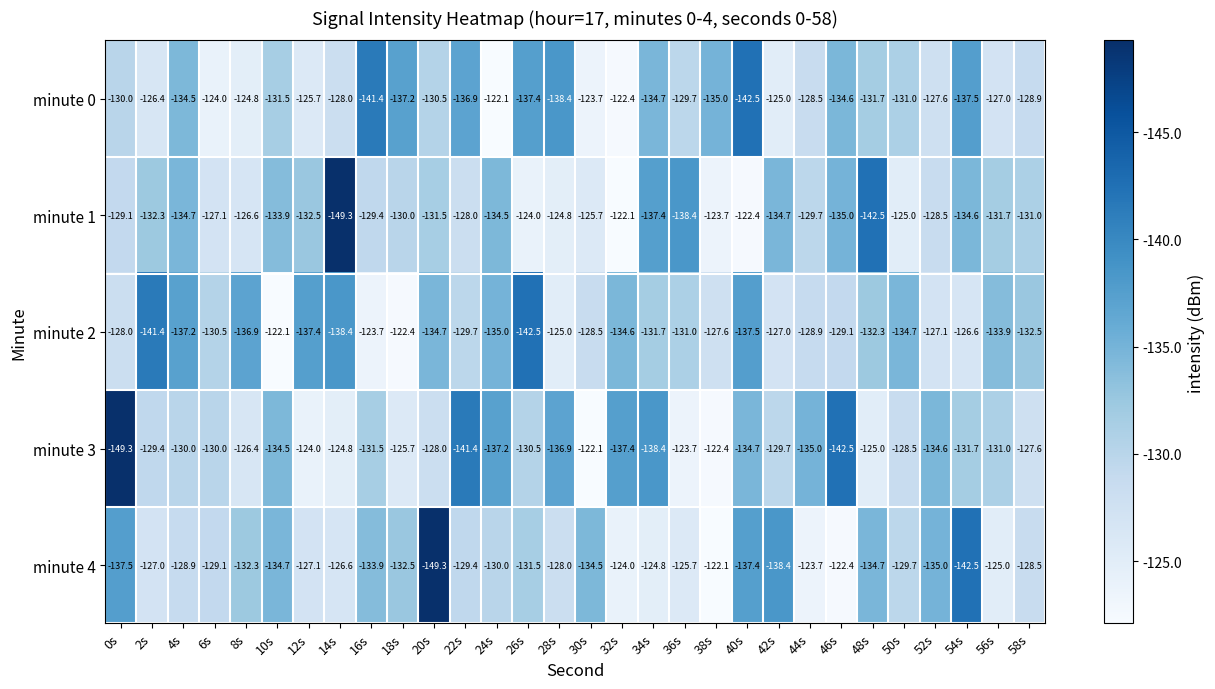

Count the number of categories in the chart.

30